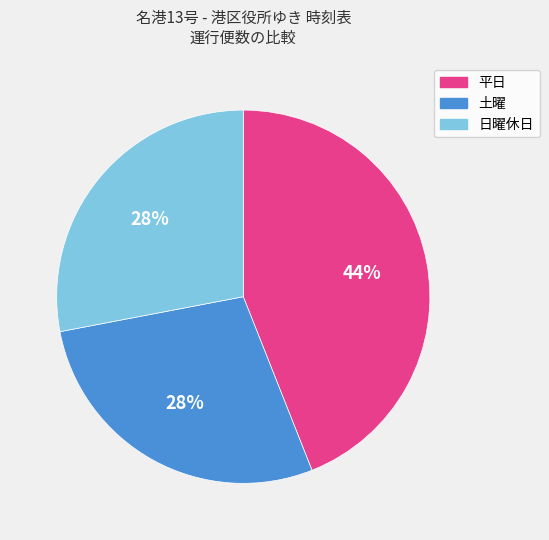

True or false: 平日 accounts for 49% of the total.

False